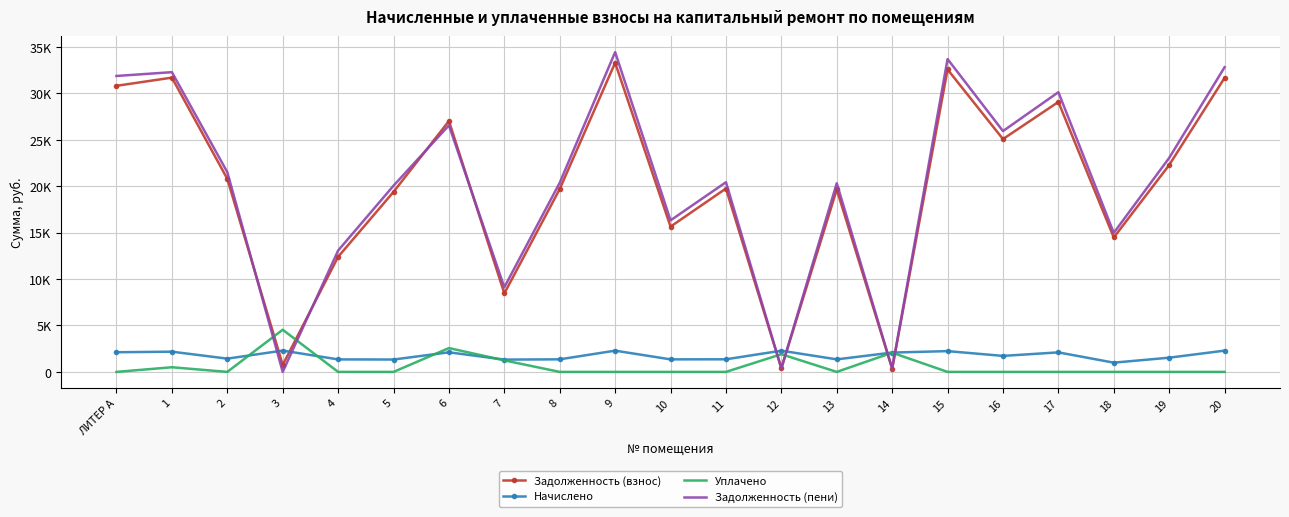

At which label does Начислено first exceed 1722?

ЛИТЕР А